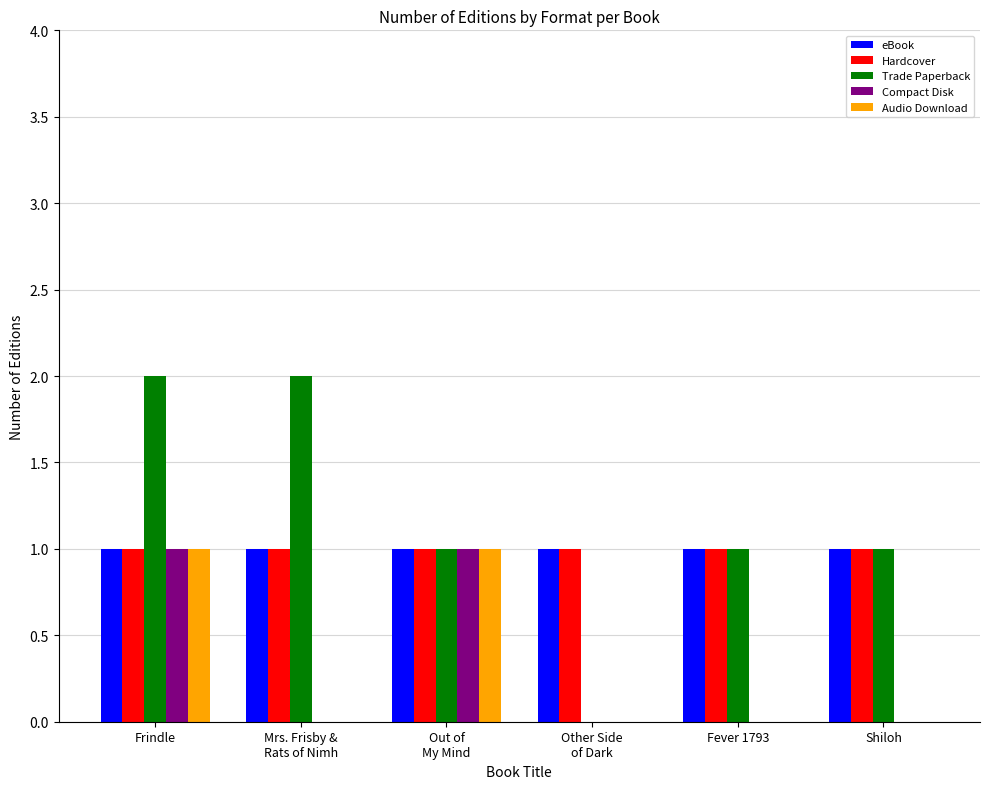

Which series changed the most between Mrs. Frisby &
Rats of Nimh and Fever 1793?

Trade Paperback